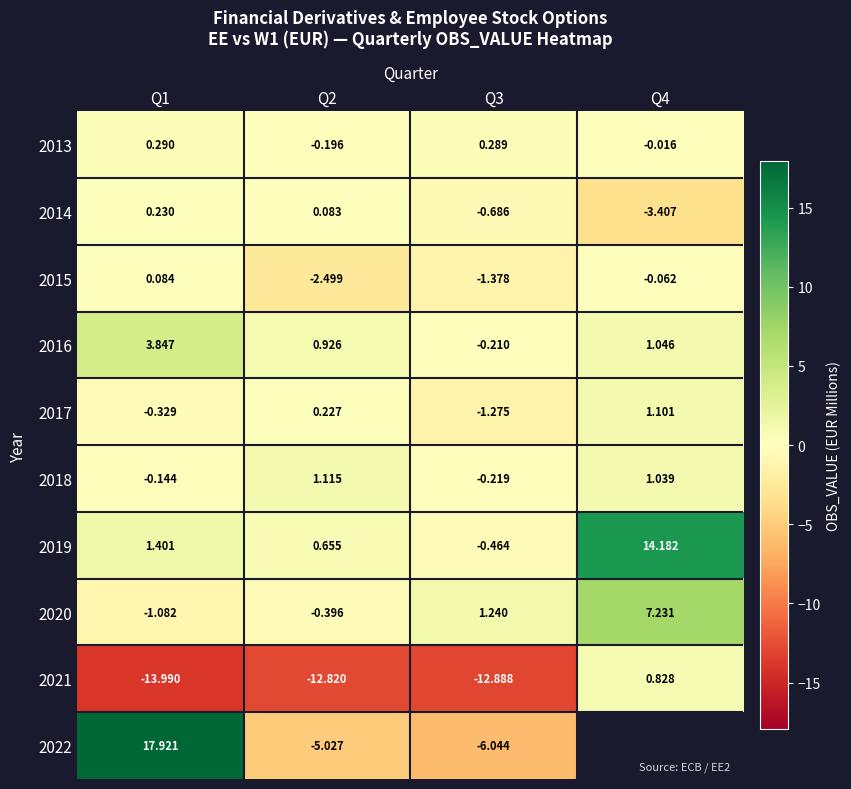

What is the smallest value displayed?

-14.0